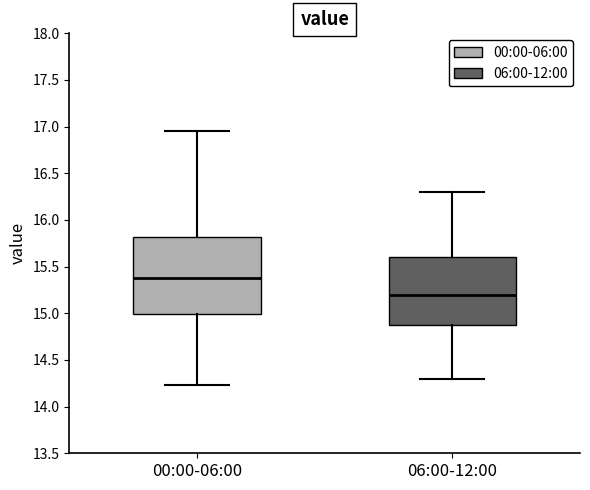

Reading left to right, read every box against the y-axis: the position of its median line, the range the box covers, and the ends of its whiskers. The values are not printed on the chart, so give them approximately, as read against the axis.

00:00-06:00: median 15.40, box 15.00 to 15.80, whiskers 14.25 to 16.95
06:00-12:00: median 15.20, box 14.90 to 15.60, whiskers 14.30 to 16.30